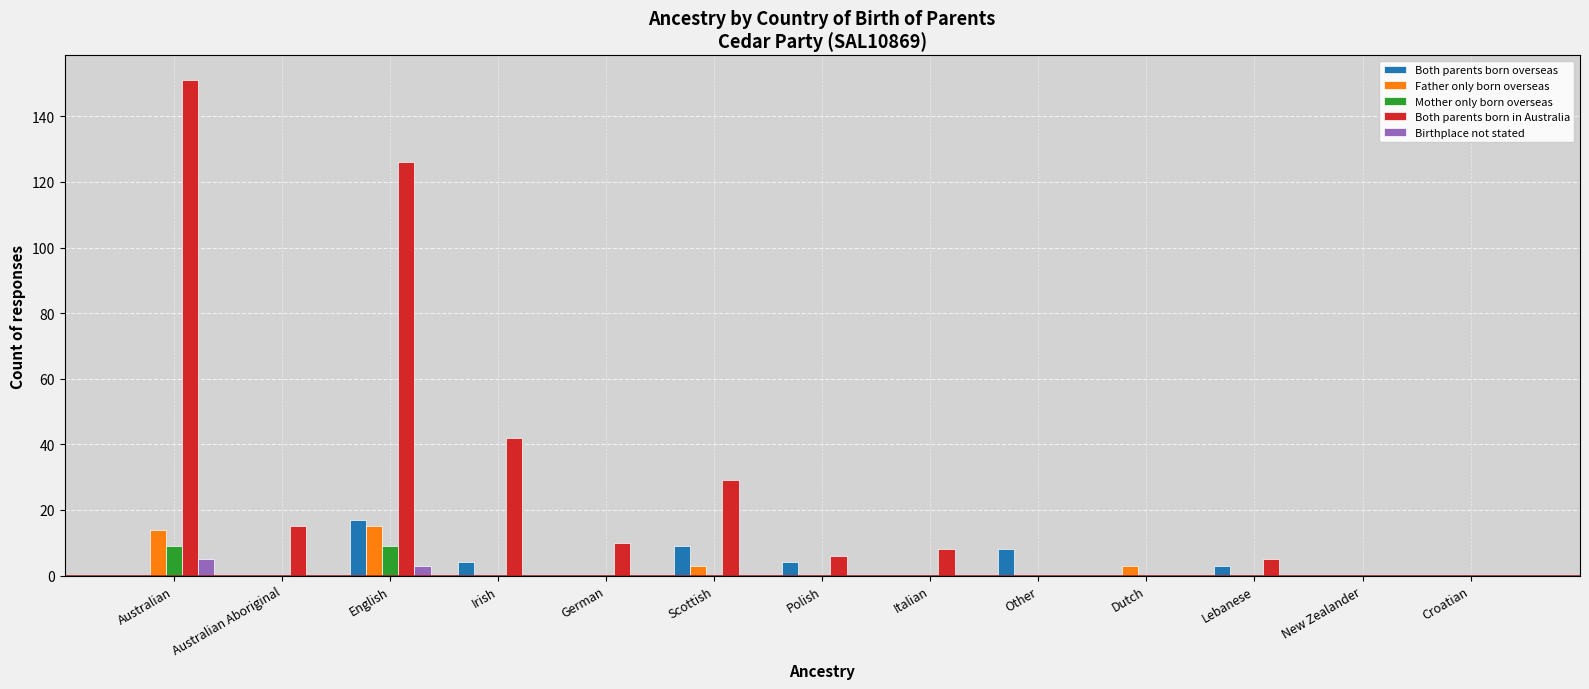

Reading left to right, extract all data points from this chart.

Both parents born overseas: 0	0	17	4	0	9	4	0	8	0	3	0	0
Father only born overseas: 14	0	15	0	0	3	0	0	0	3	0	0	0
Mother only born overseas: 9	0	9	0	0	0	0	0	0	0	0	0	0
Both parents born in Australia: 151	15	126	42	10	29	6	8	0	0	5	0	0
Birthplace not stated: 5	0	3	0	0	0	0	0	0	0	0	0	0